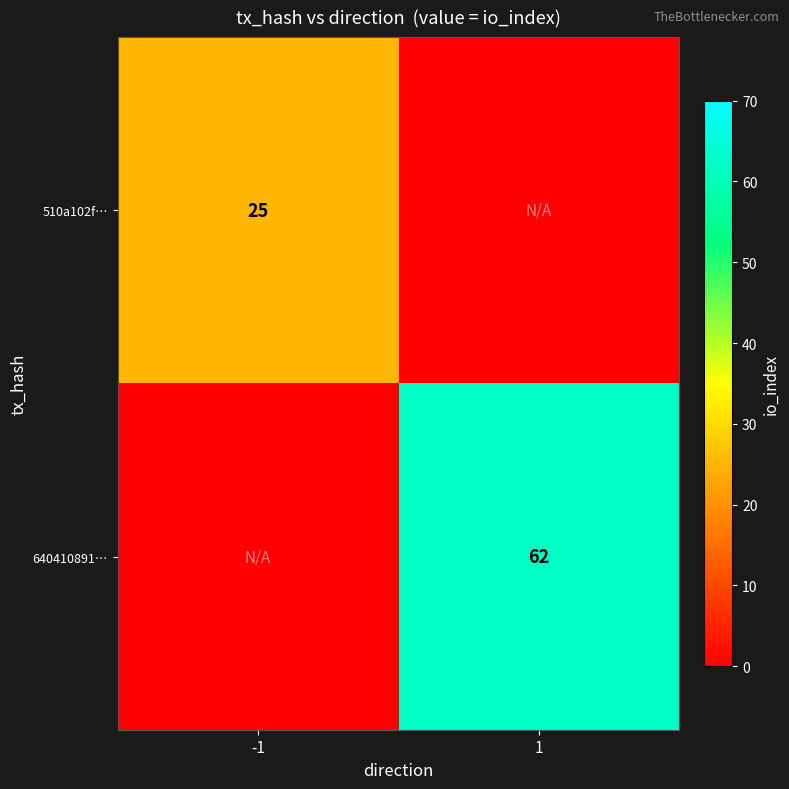

The 510a102f… series shows 25 at -1. True or false?

True